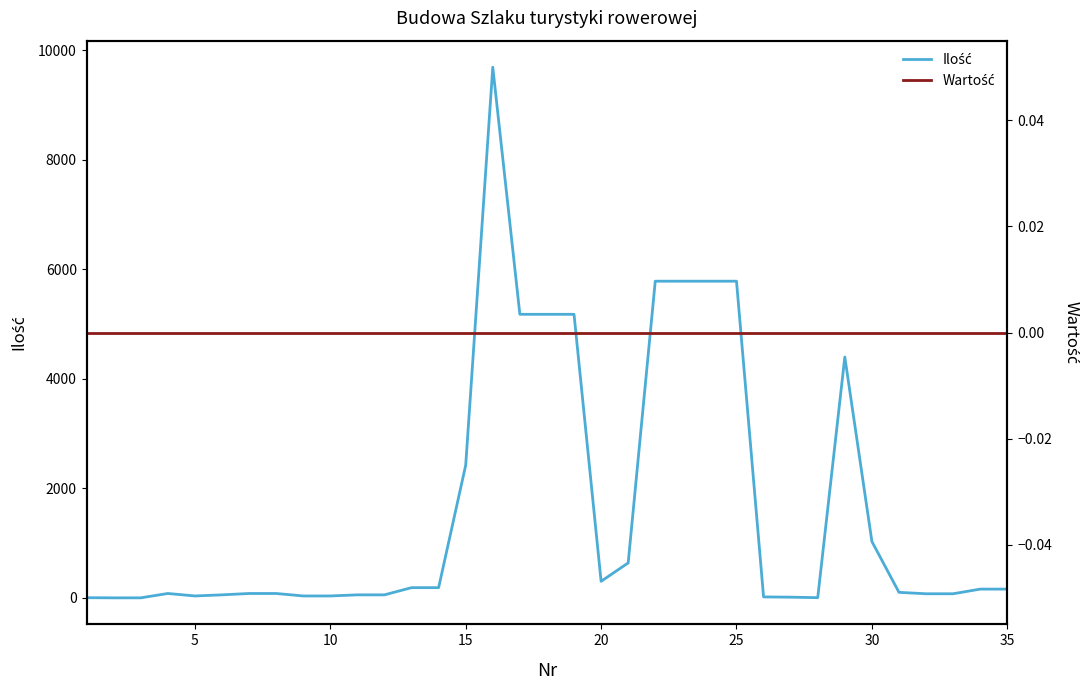

True or false: Wartość and Ilość cross at least once.

False